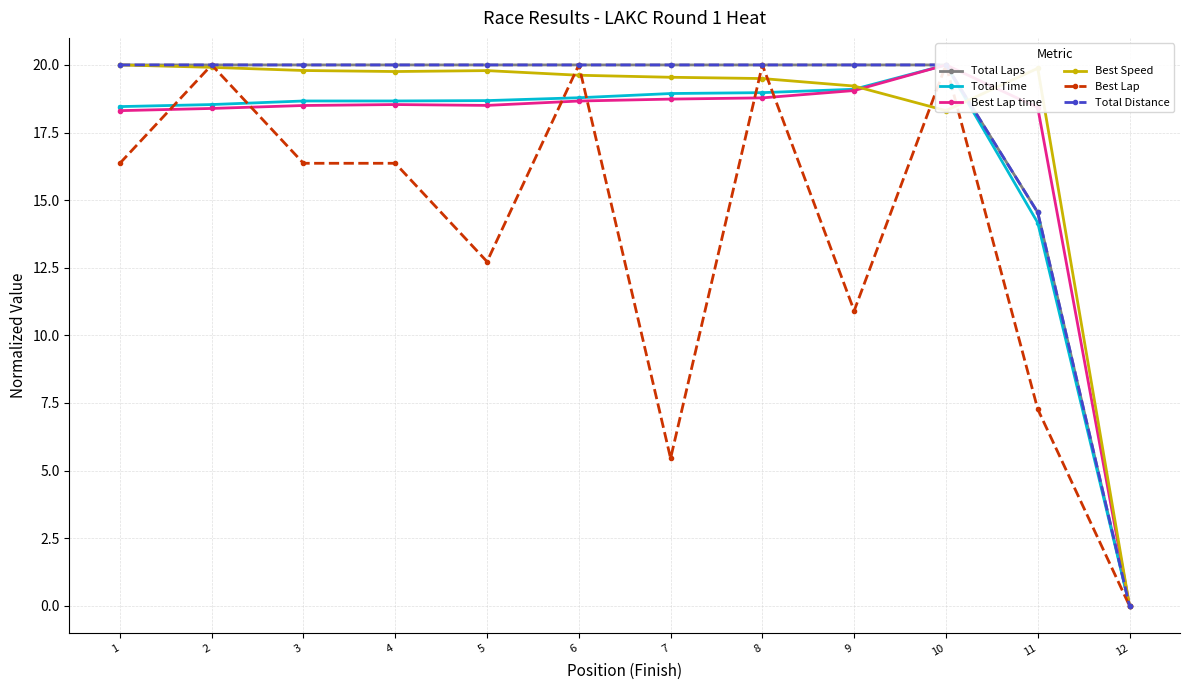

How many lines are shown in the chart?

6